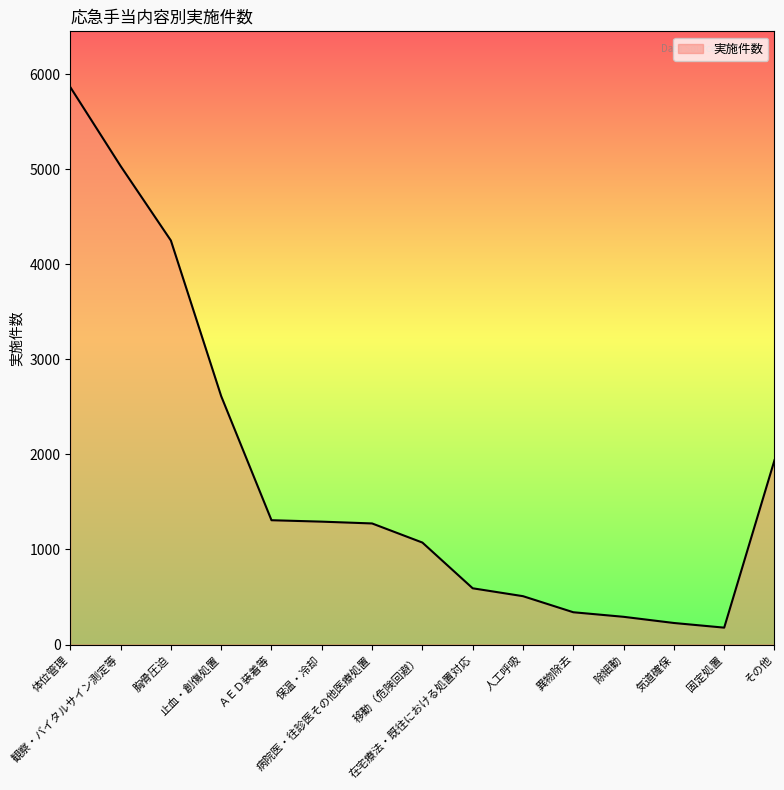

What is the difference between the maximum and minimum values?

5686